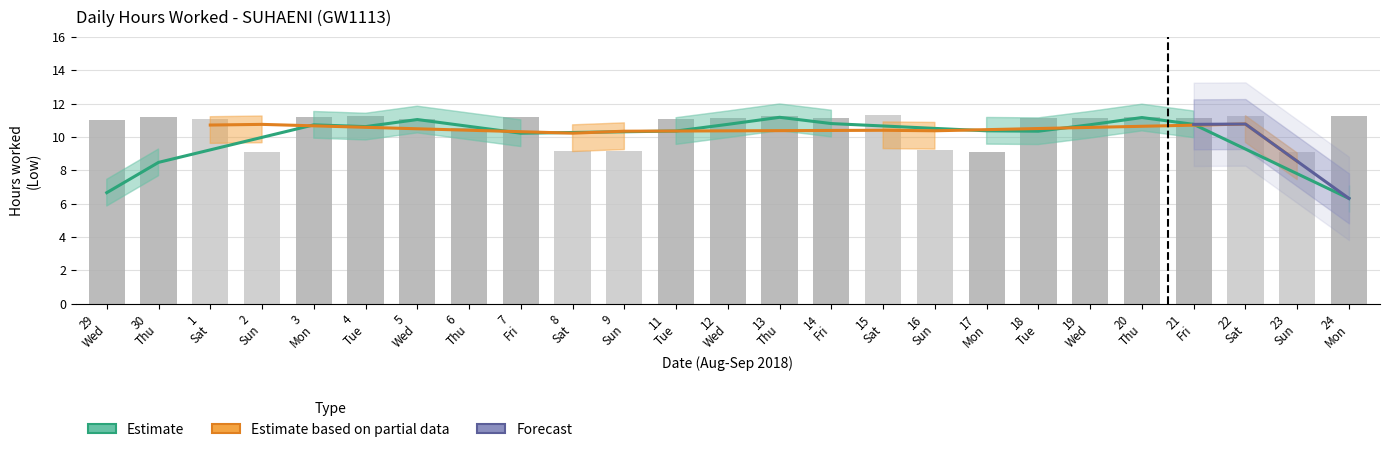

The chart shows a value of 11.2 at 19 Wed. True or false?

True